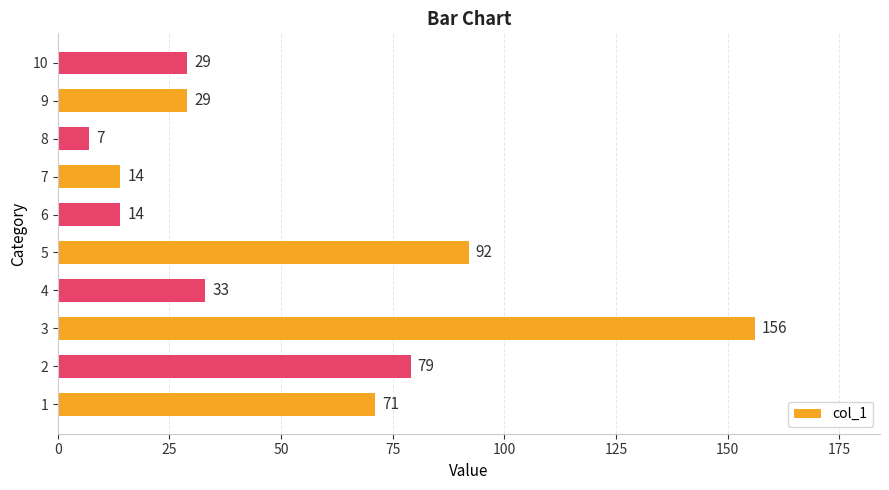

What is the change in value from 2 to 6?

-65